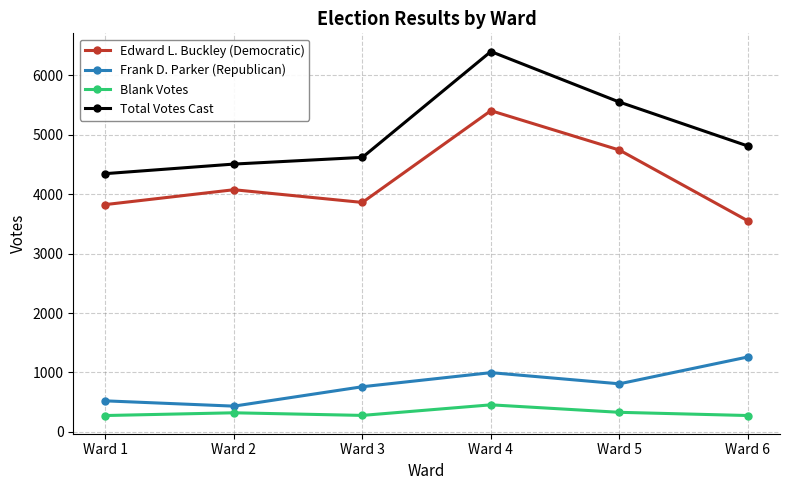

What is the greatest value displayed?

6403